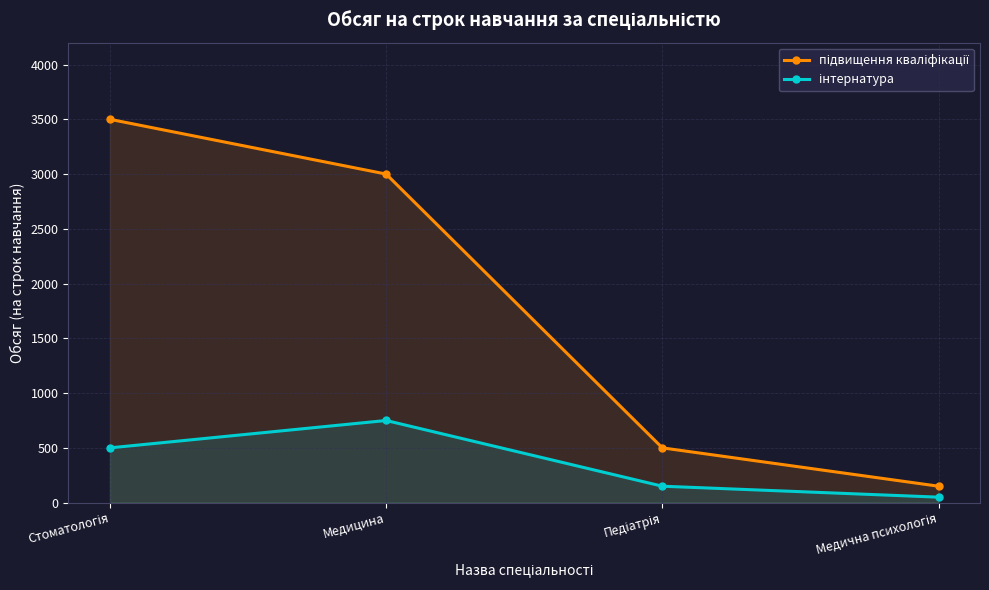

What is the label of the 1st point from the right?

Медична психологія